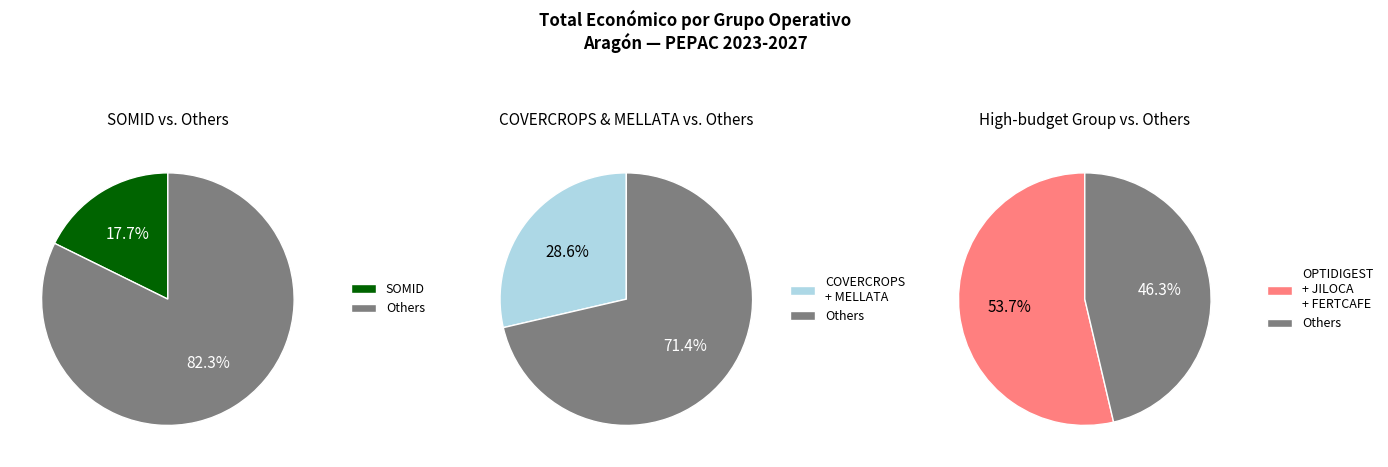

Does JILOCA account for over 50% of the chart?

No